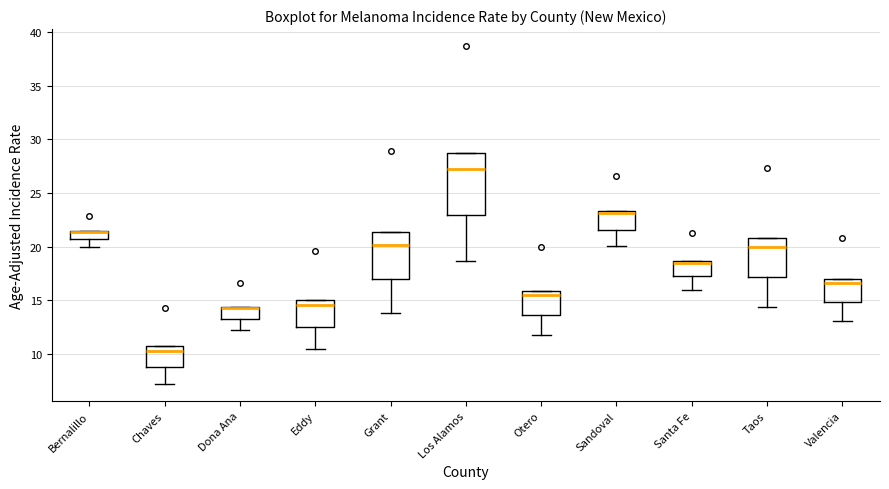

Reading left to right, transcribe this box plot: for each box, give where its median line is, the range the box spans, and where its two whiskers end, as read against the y-axis. The values are not printed on the chart, so give them approximately, as read against the axis.

Bernalillo: median 21.5 (drawn on the box's upper edge), box 20.5 to 21.5, whiskers 20.0 to 21.5
Chaves: median 10.5, box 9.0 to 11.0, whiskers 7.0 to 11.0
Dona Ana: median 14.5 (drawn on the box's upper edge), box 13.5 to 14.5, whiskers 12.0 to 14.5
Eddy: median 14.5, box 12.5 to 15.0, whiskers 10.5 to 15.0
Grant: median 20.0, box 17.0 to 21.5, whiskers 14.0 to 21.5
Los Alamos: median 27.0, box 23.0 to 28.5, whiskers 18.5 to 28.5
Otero: median 15.5, box 13.5 to 16.0, whiskers 12.0 to 16.0
Sandoval: median 23.0, box 21.5 to 23.5, whiskers 20.0 to 23.5
Santa Fe: median 18.5, box 17.5 to 18.5, whiskers 16.0 to 18.5
Taos: median 20.0, box 17.0 to 21.0, whiskers 14.5 to 21.0
Valencia: median 16.5, box 15.0 to 17.0, whiskers 13.0 to 17.0